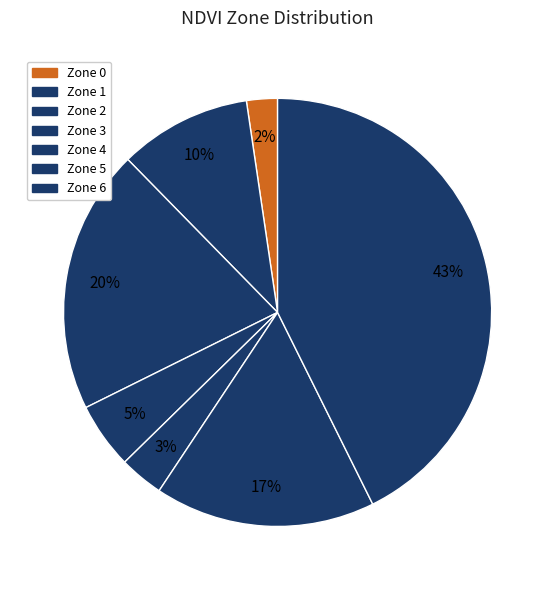

Which category has the smallest portion of the pie?

Zone 0